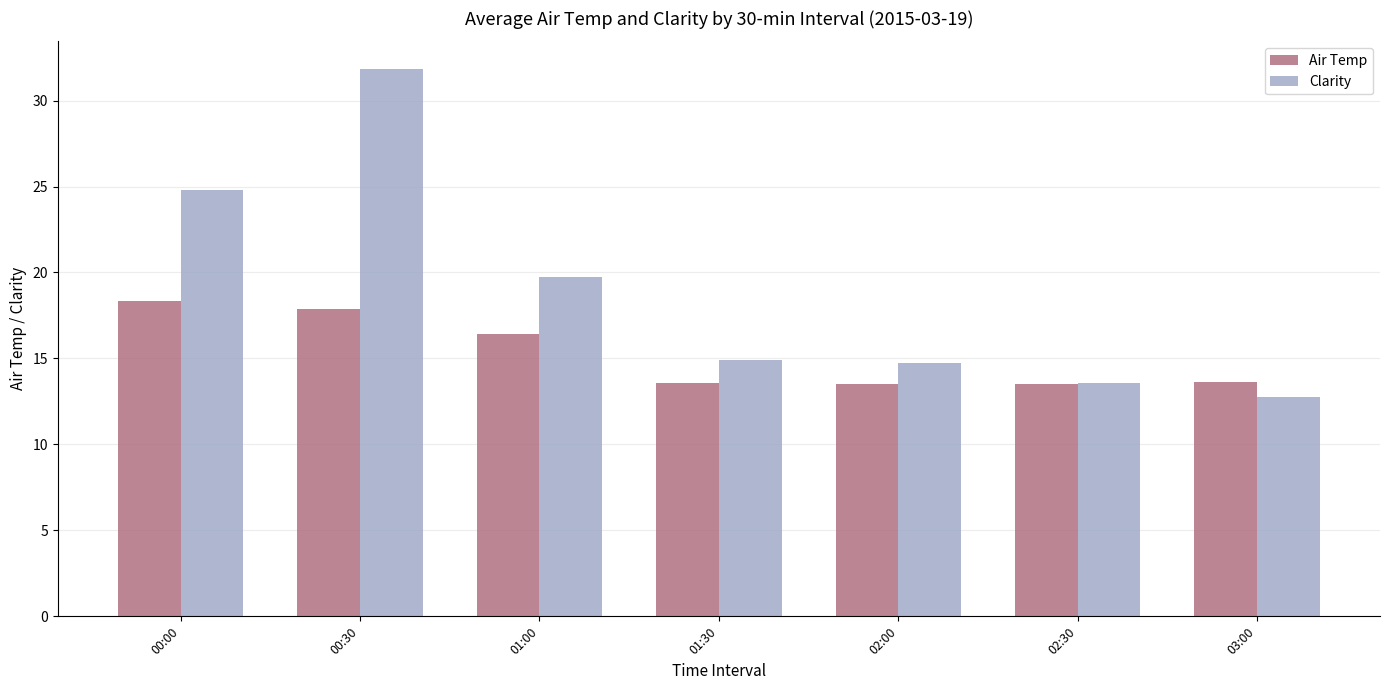

What value does the Air Temp series have at 02:30?

13.5